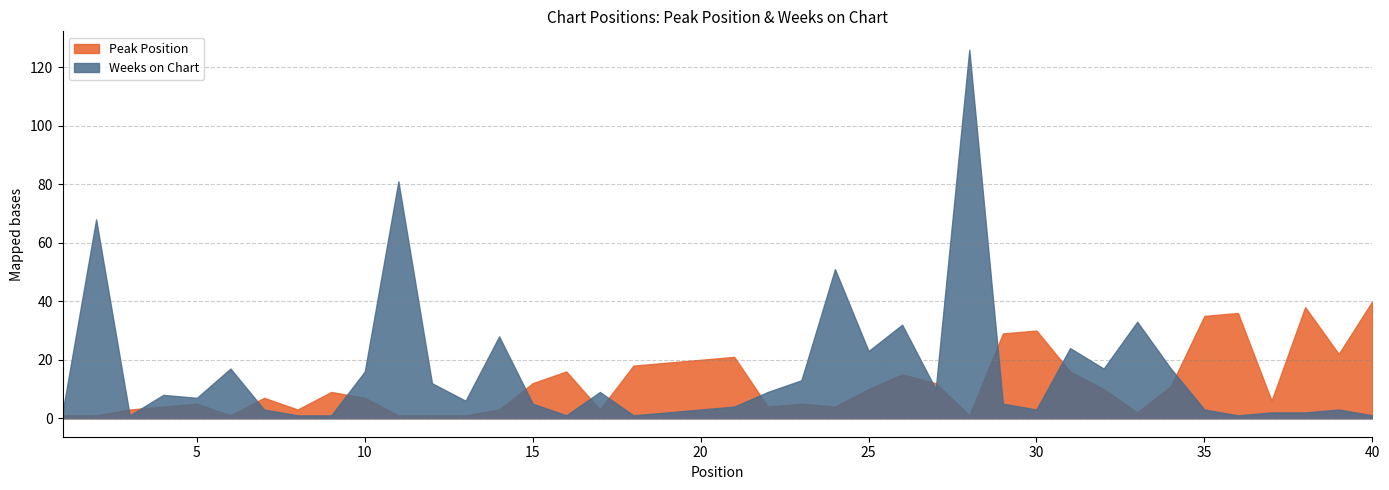

How many lines are shown in the chart?

2